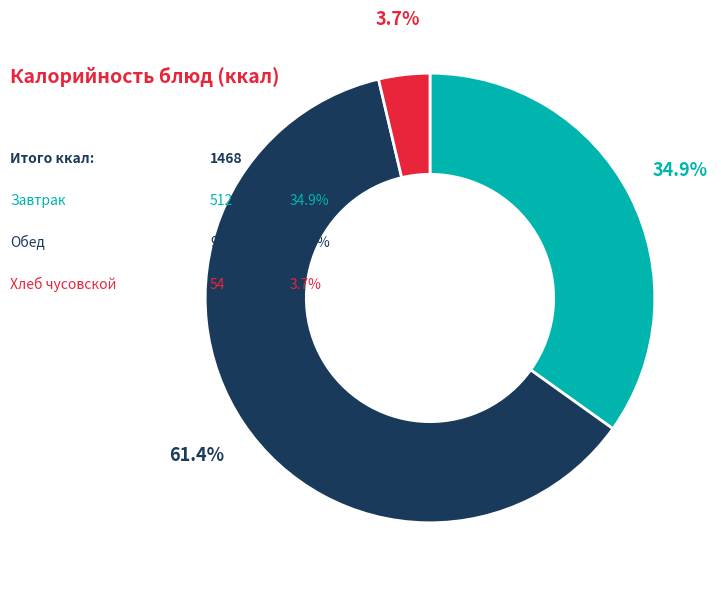

Is there any slice that represents more than half of the pie?

Yes